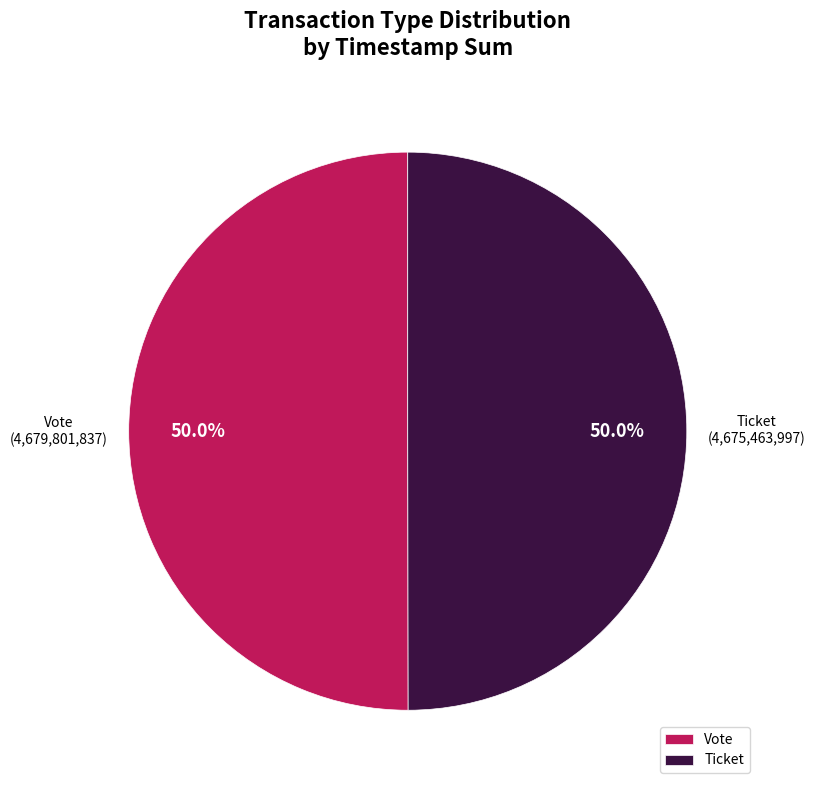

Count the number of slices in the pie.

2